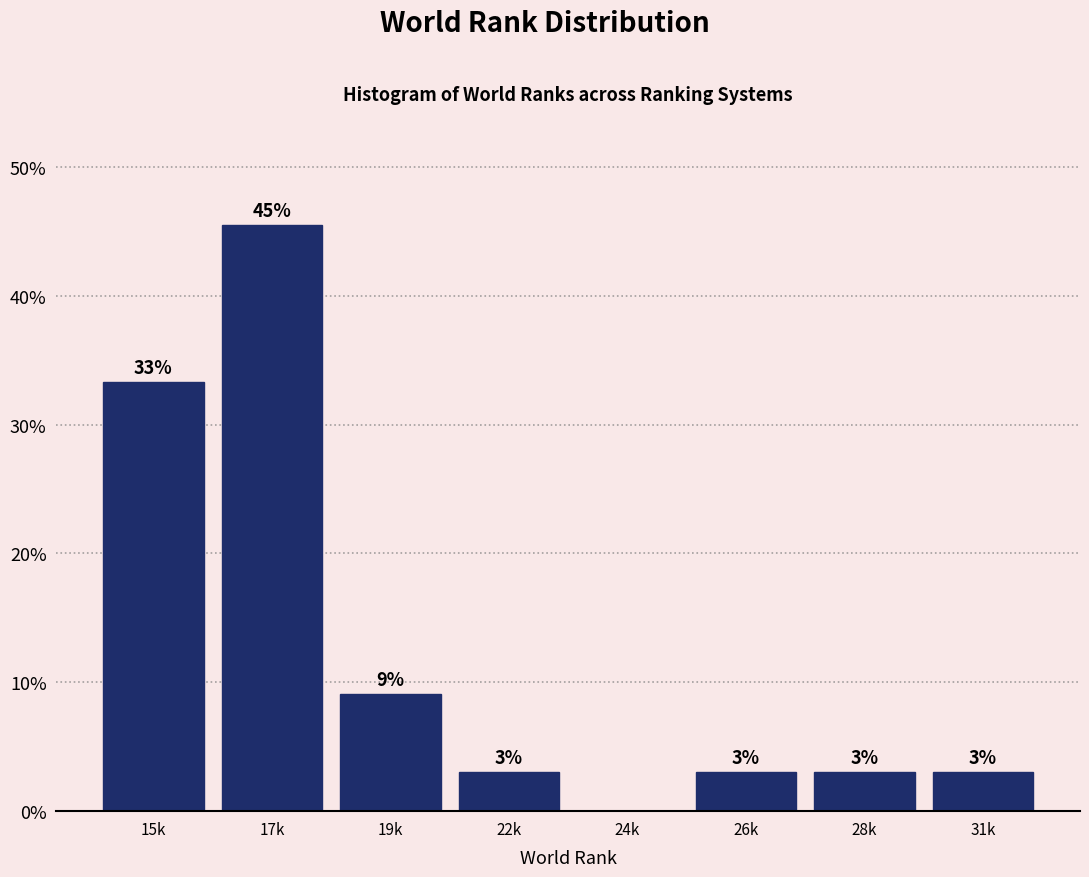

Where is the data nearest to the value 22?

15k